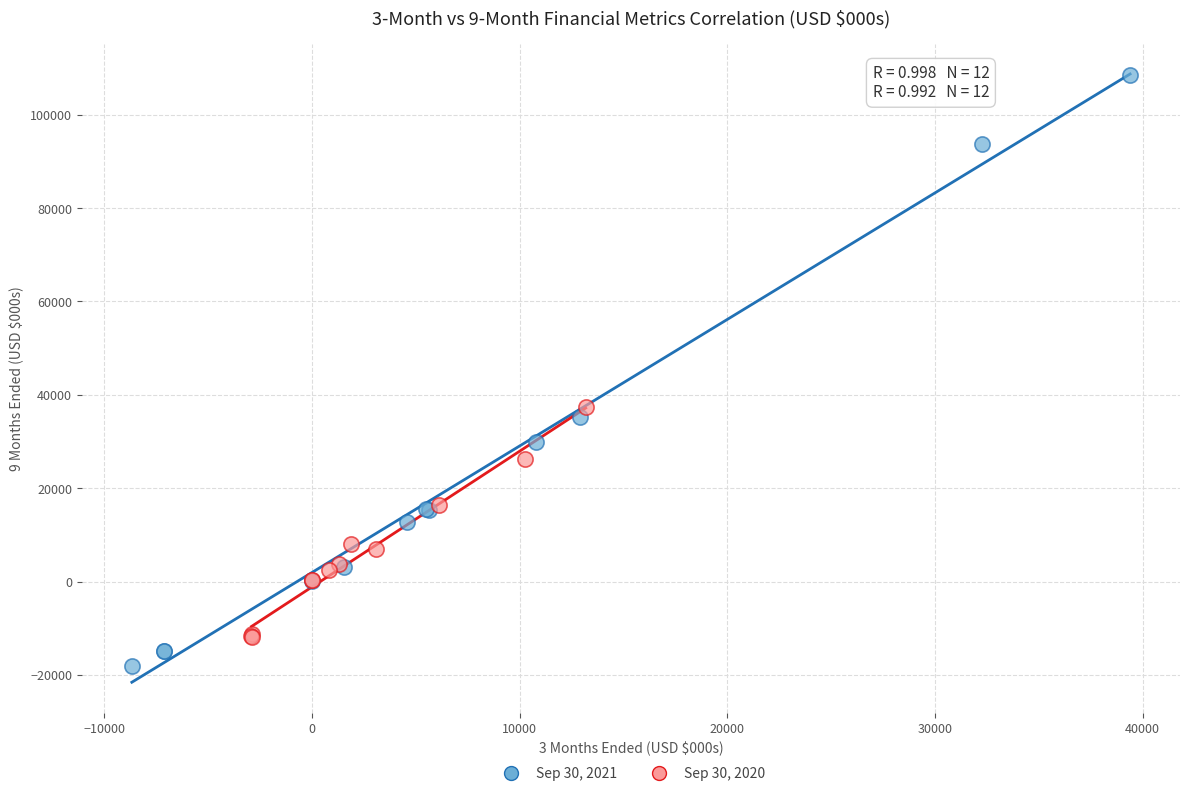

Which series contains the lowest Y value?

Sep 30, 2021